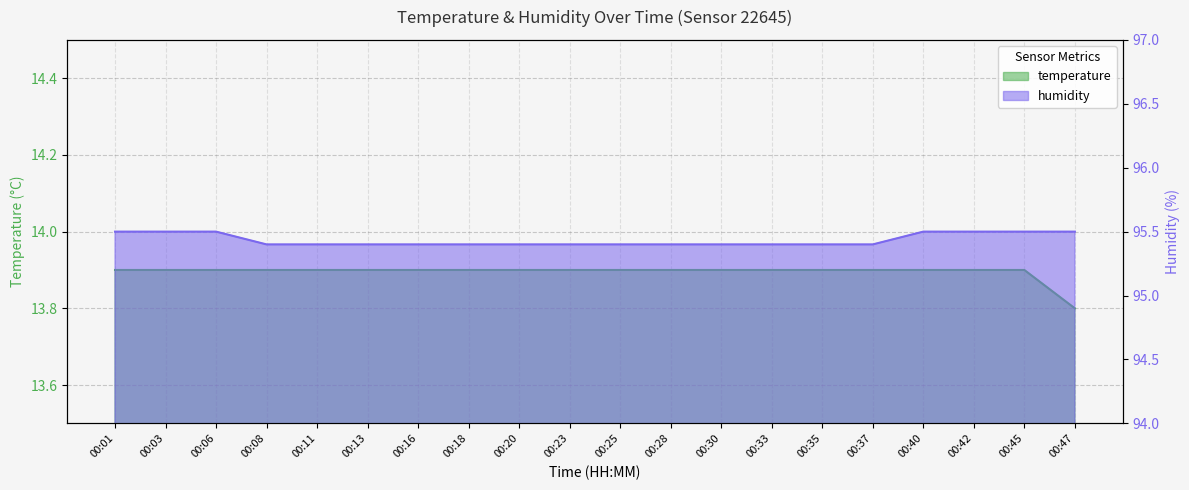

Count the number of data series in this chart.

2